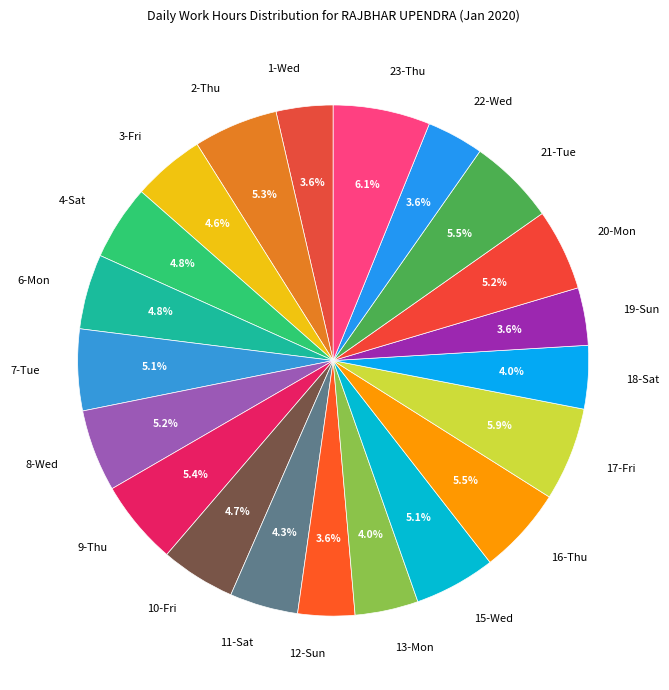

Between 3-Fri and 18-Sat, which is larger?

3-Fri